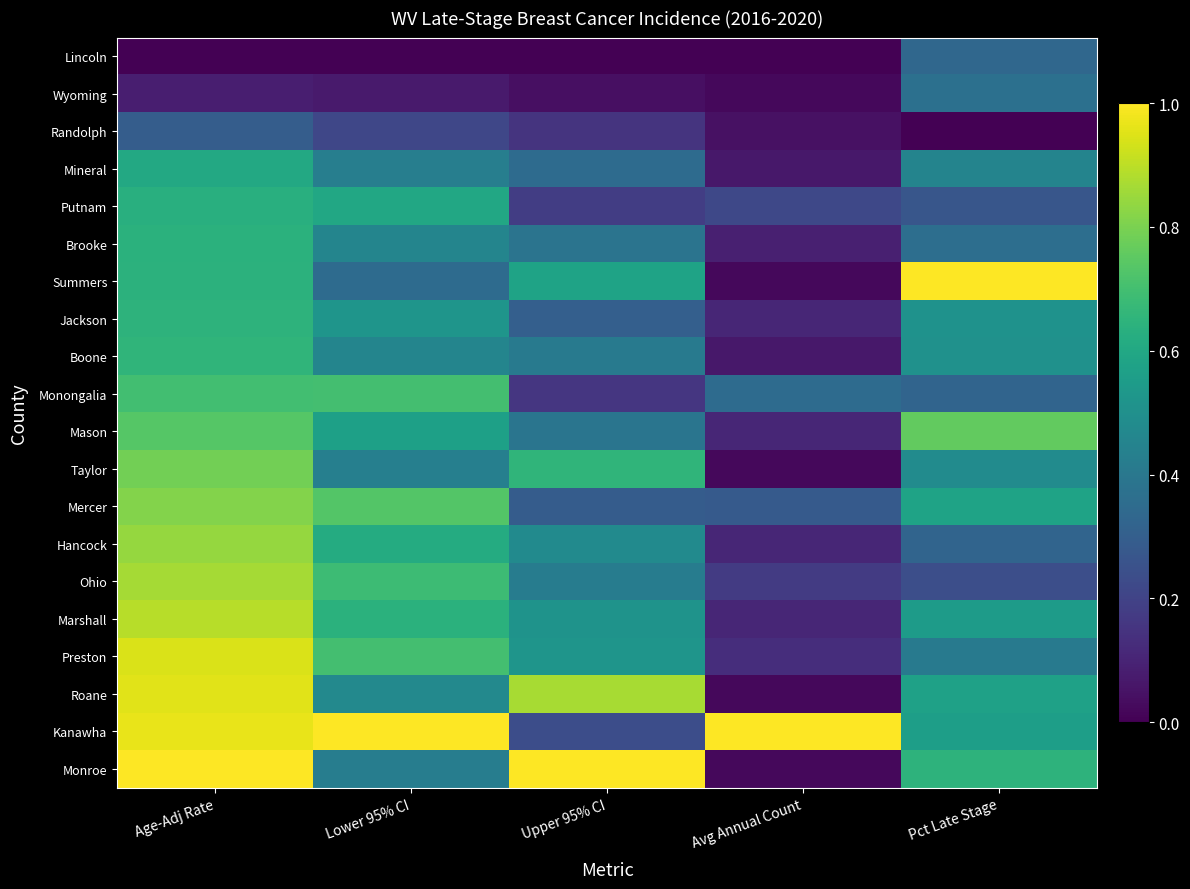

At how many categories does at least one series exceed 0?

5